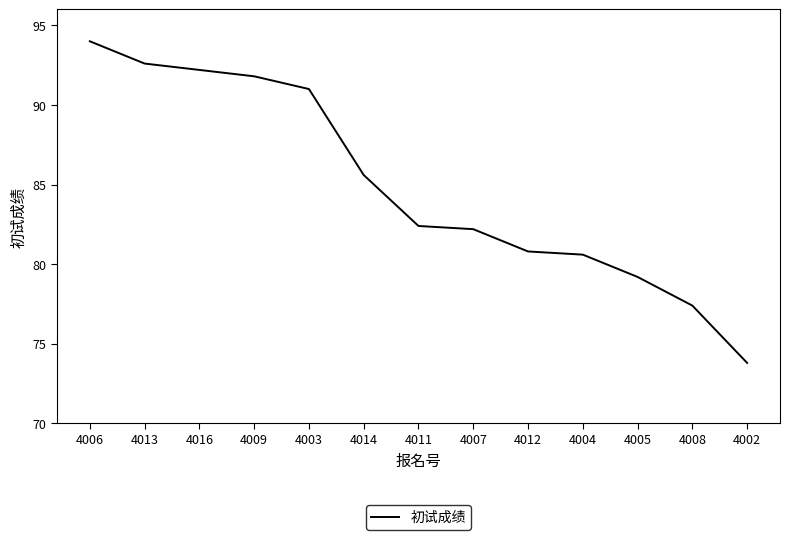

The value at 4013 is 35.1. True or false?

False